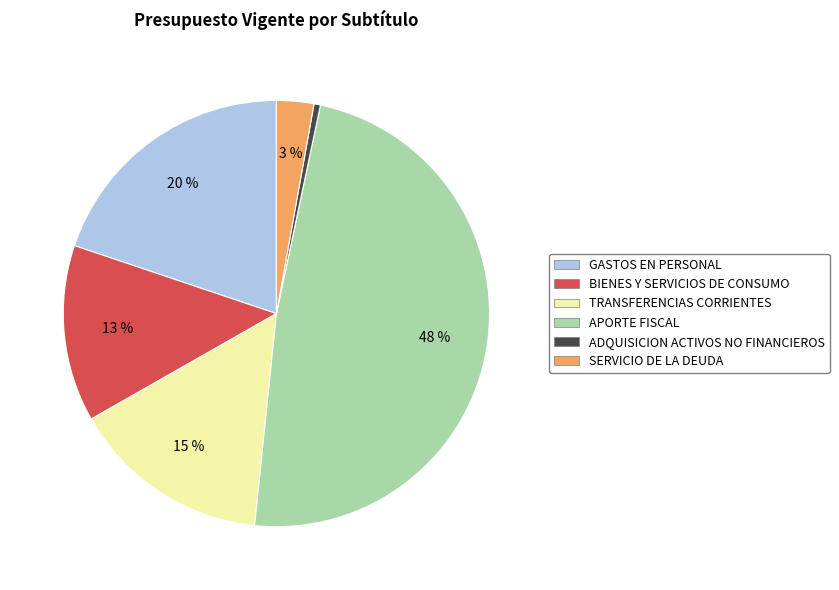

To the nearest percent, what is the difference between the largest and smallest slice percentages?

48%